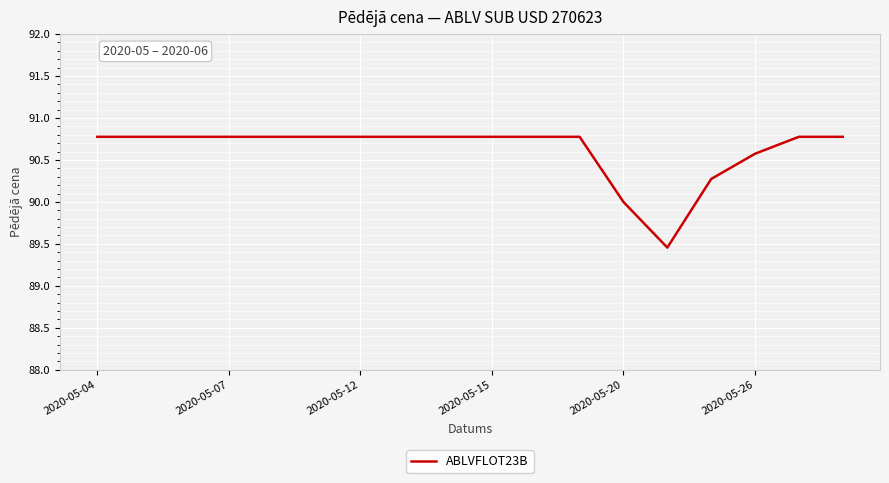

What is the greatest value displayed?

90.8